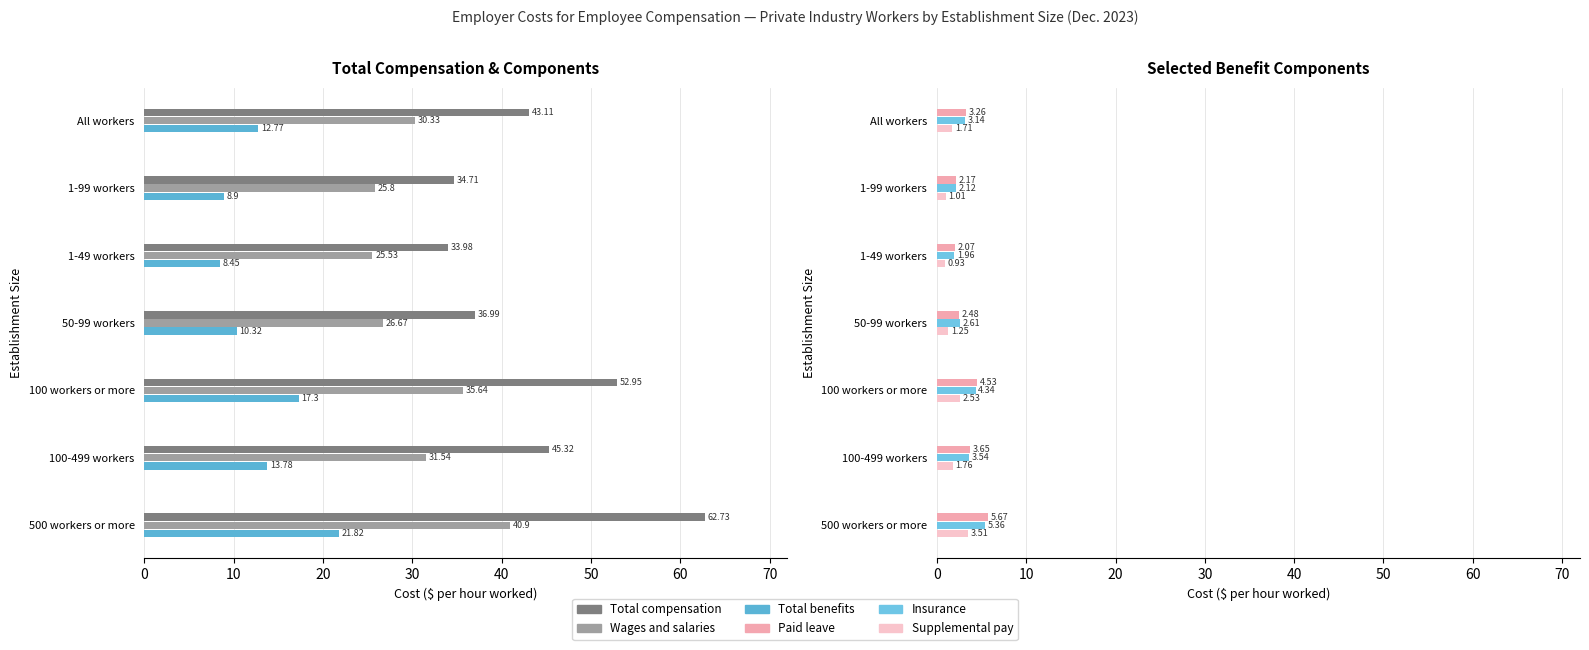

What are all the series names shown in the legend?

Total compensation, Wages and salaries, Total benefits, Paid leave, Insurance, Supplemental pay